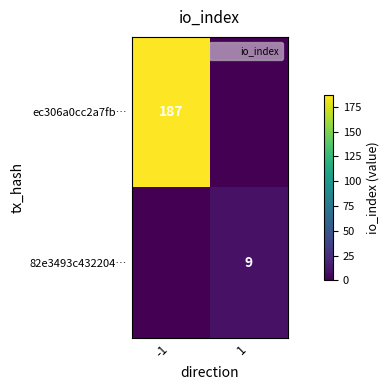

What is the average value of the ec306a0cc2a7fb… series?

94